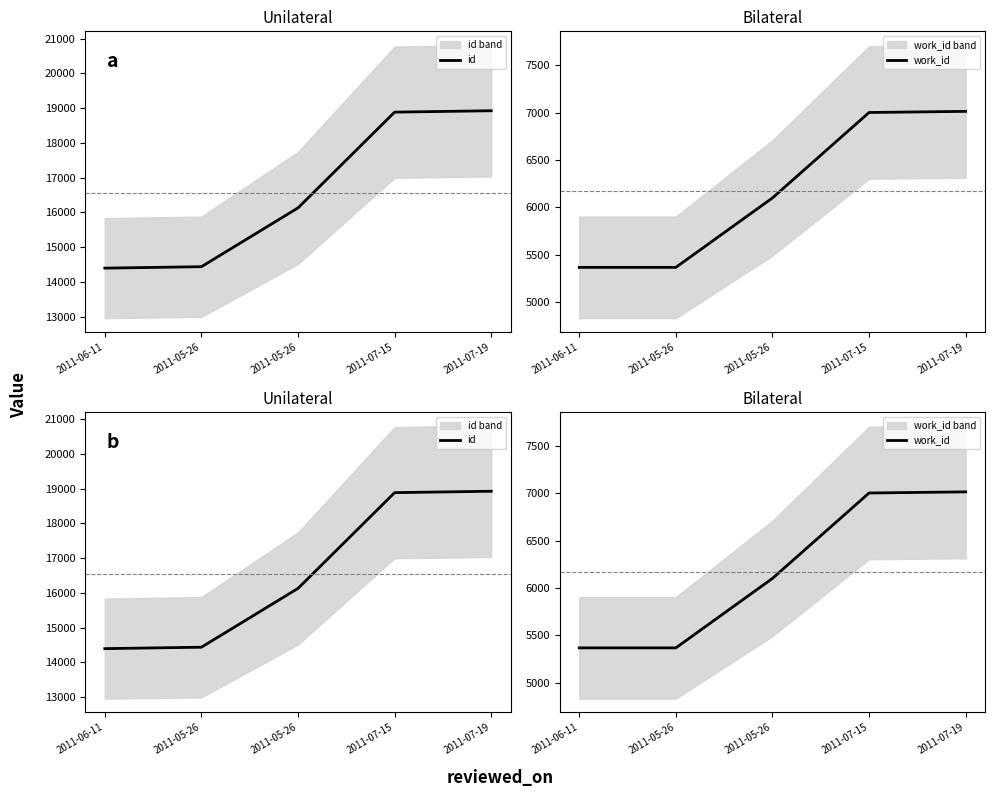

What is the label of the 5th point from the left?

2011-07-19